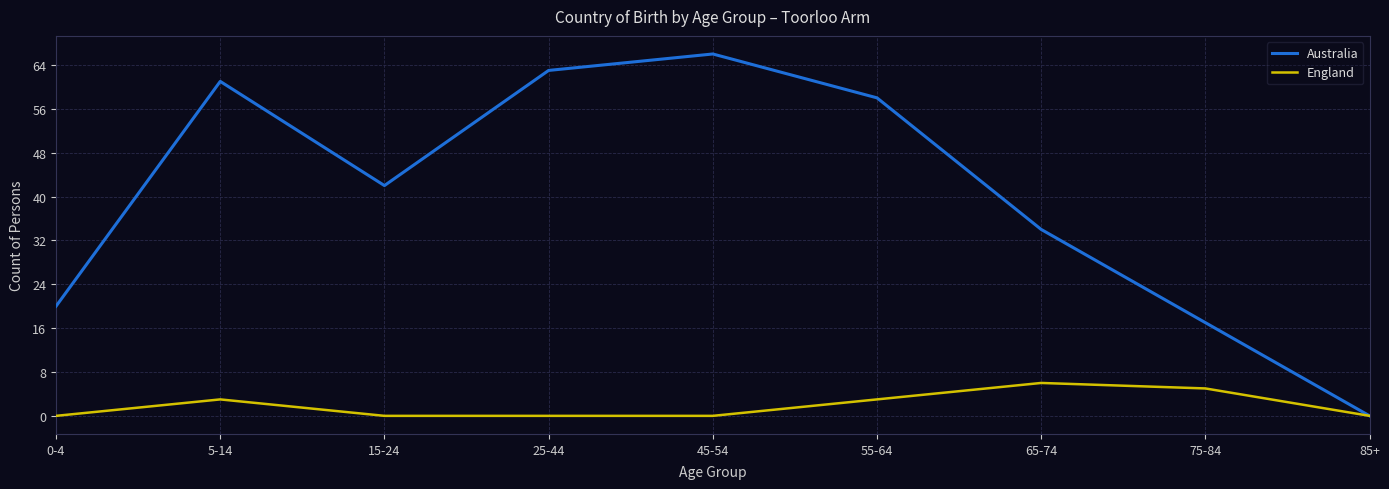

Rank the series by their average value, from highest to lowest.

Australia, England